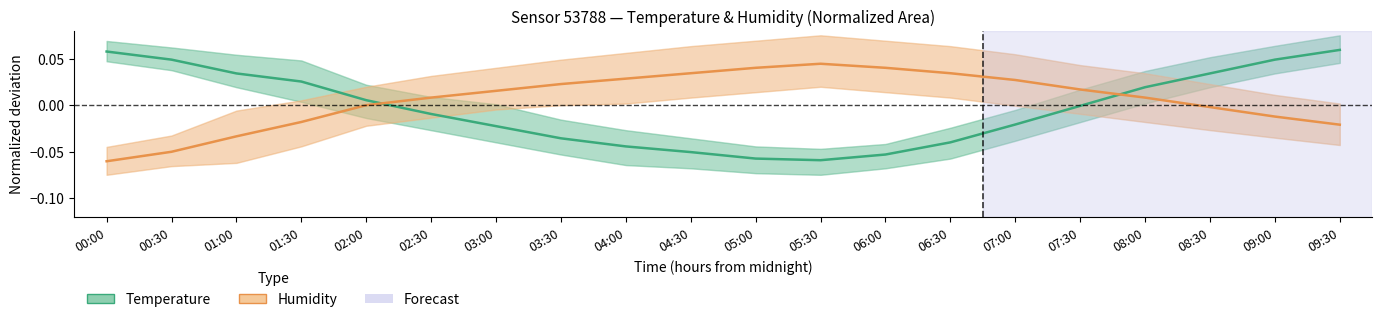

Where is Humidity (Estimate) nearest to the value 0?

02:00